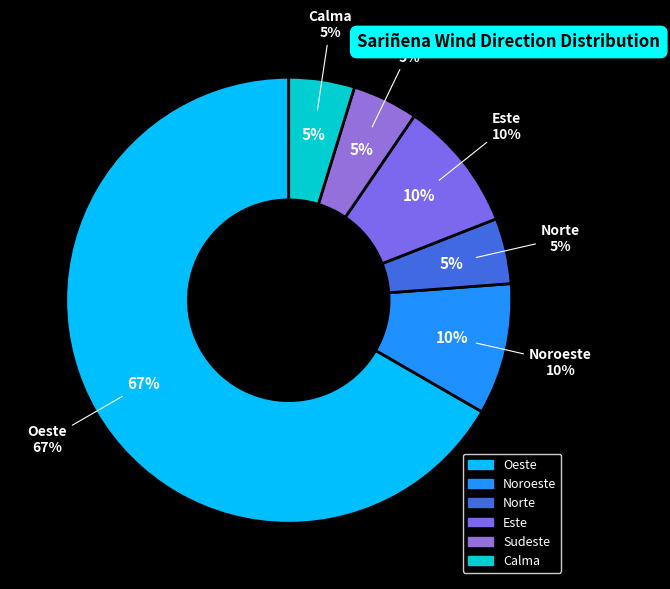

What is the majority slice?

Oeste